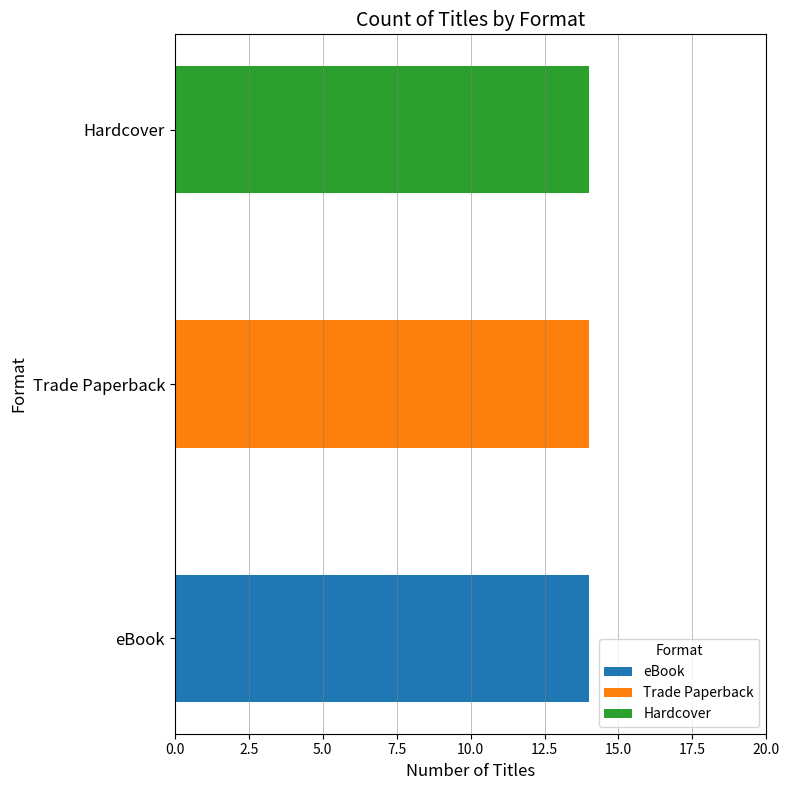

What are all the series names shown in the legend?

eBook, Trade Paperback, Hardcover